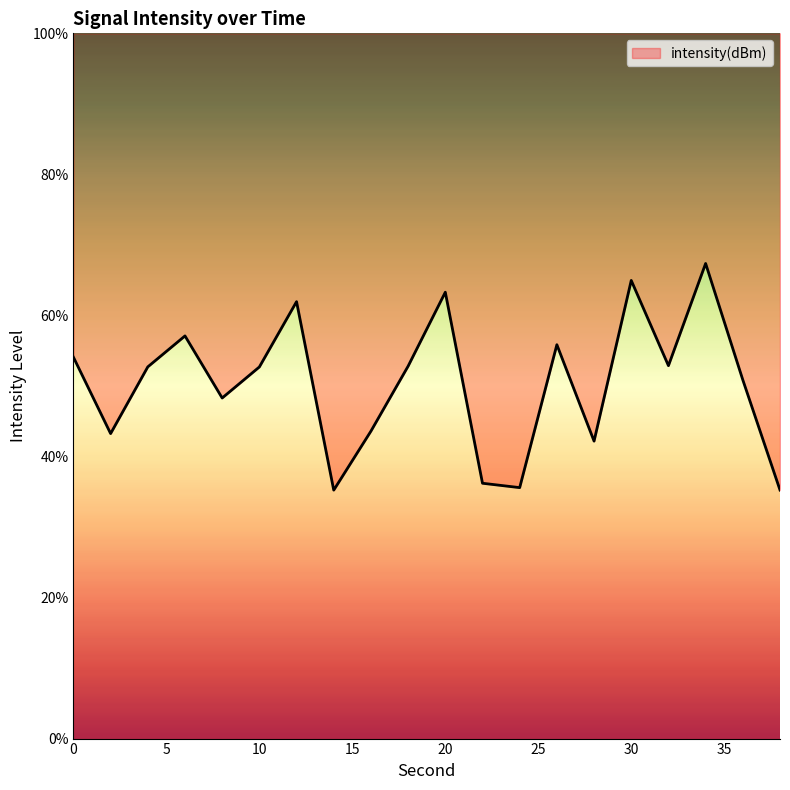

Where is the first local minimum?

2